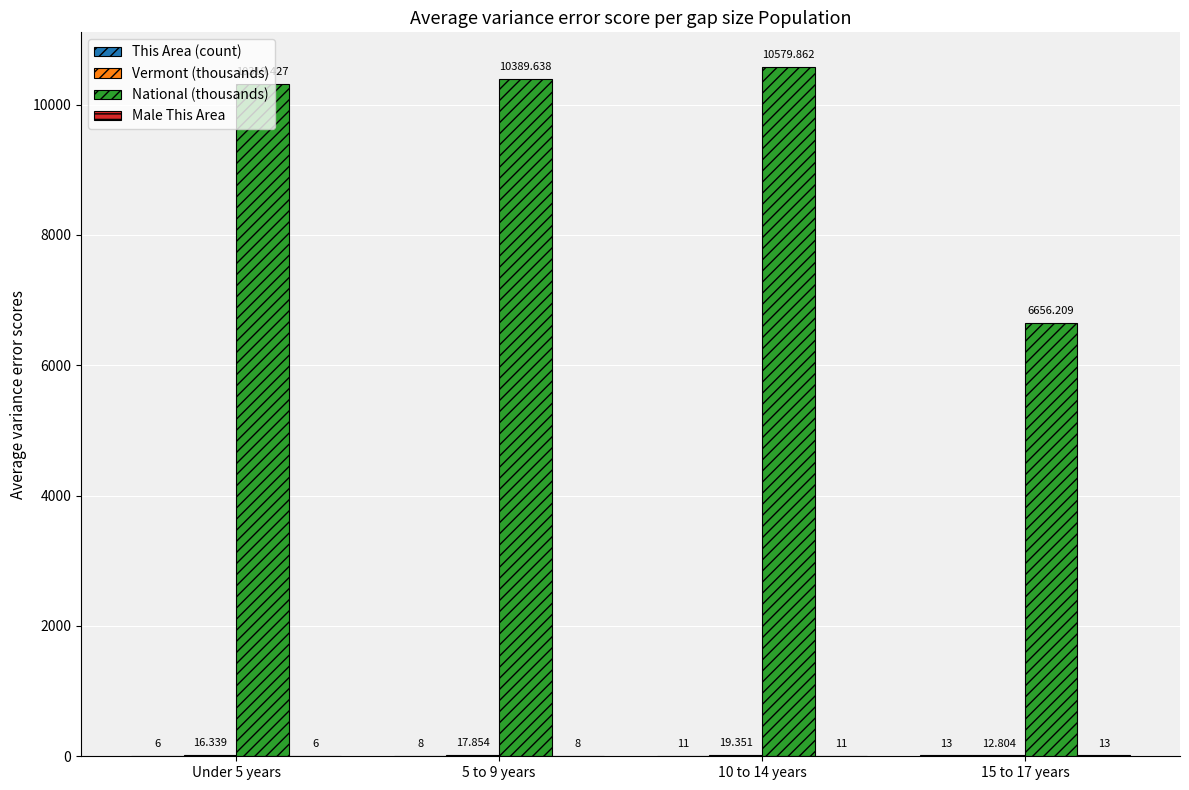

Which series has the largest total across all categories?

National (thousands)